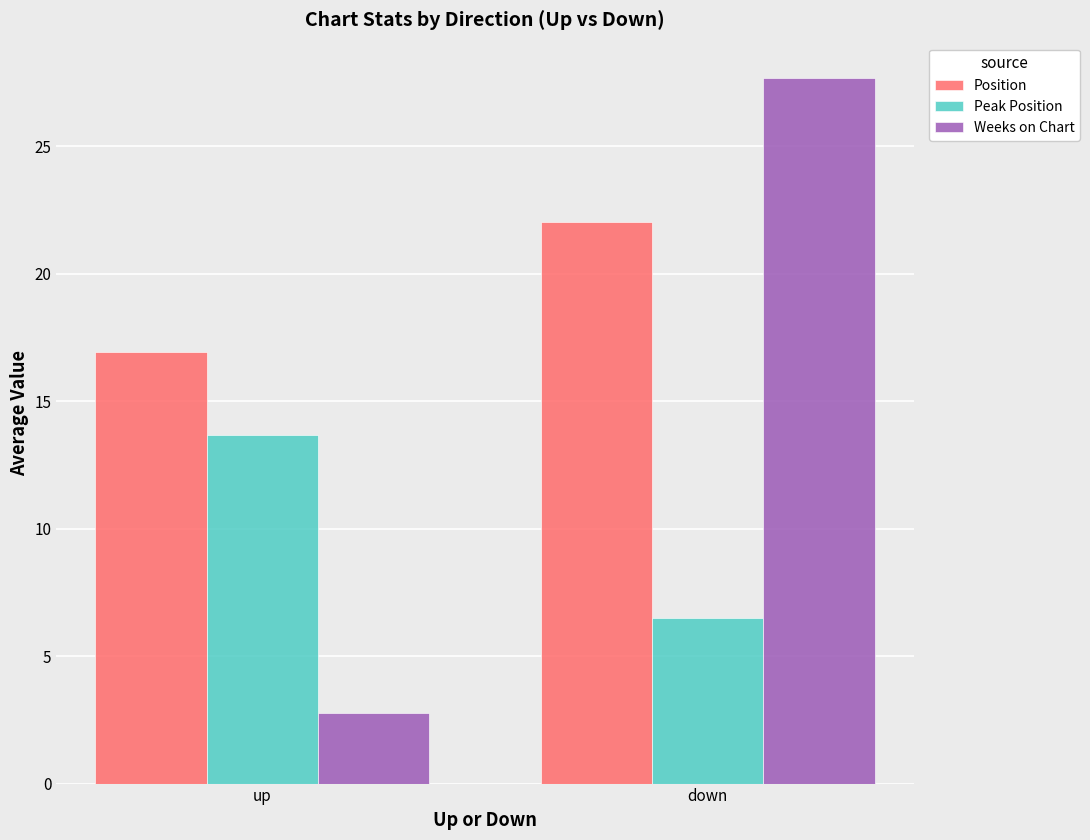

Which series has the largest total across all categories?

Position